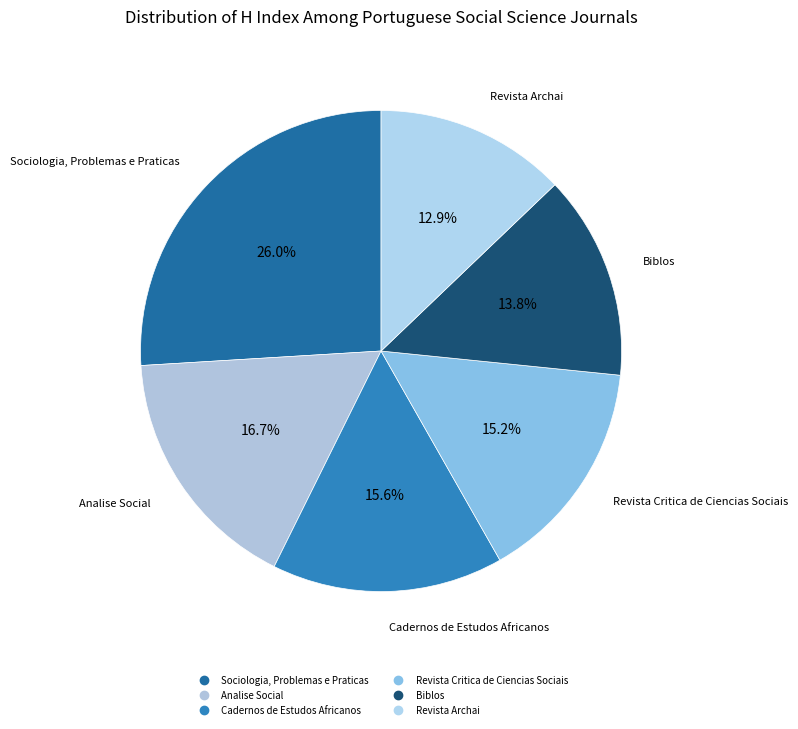

How much of the chart is everything except Revista Archai?

87.1%